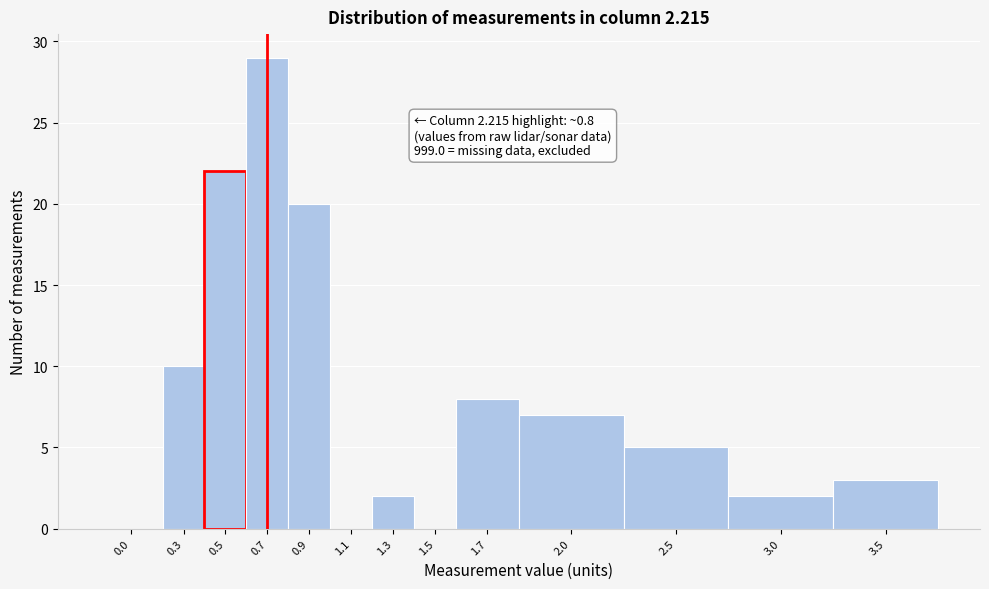

Reading left to right, transcribe all the data shown in this chart.

0.0=0	0.3=10	0.5=22	0.7=29	0.9=20	1.1=0	1.3=2	1.5=0	1.7=8	2.0=7	2.5=5	3.0=2	3.5=3